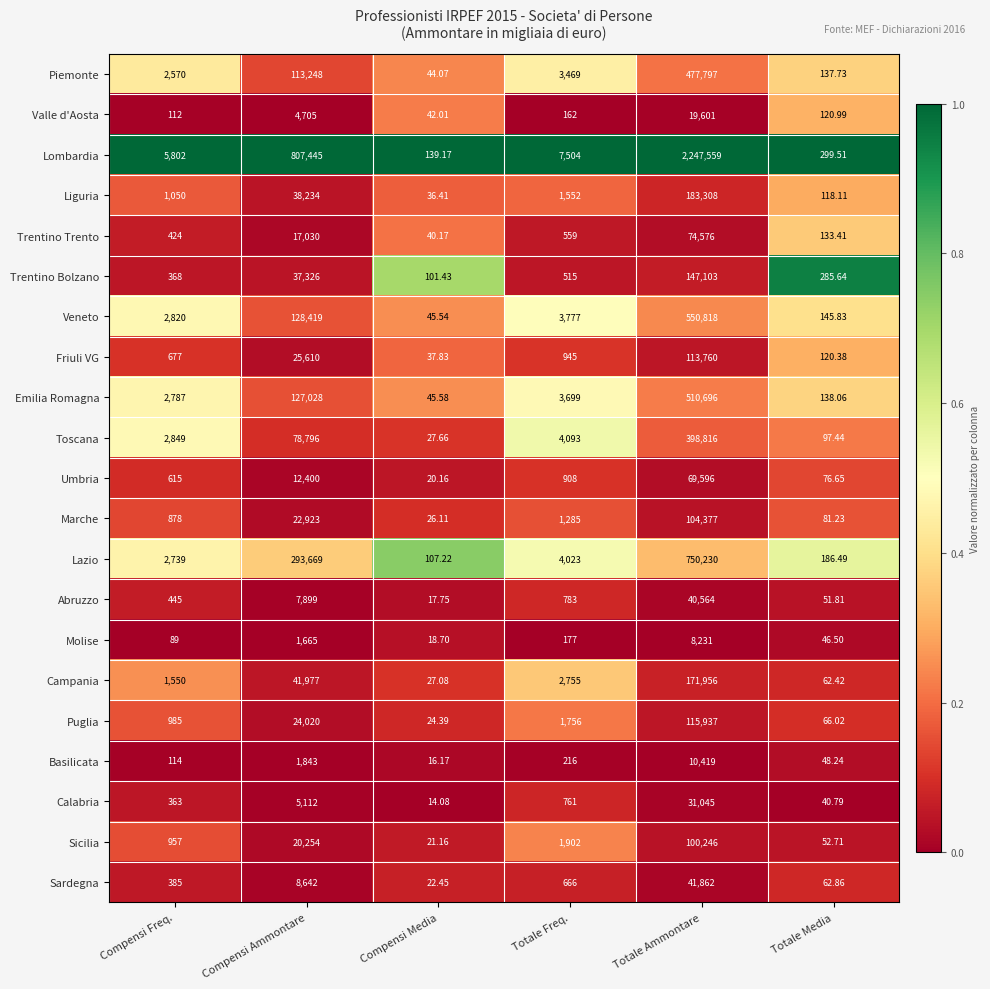

Rank the categories by Valle d'Aosta value from highest to lowest.

Totale Ammontare, Compensi Ammontare, Totale Freq., Totale Media, Compensi Freq., Compensi Media